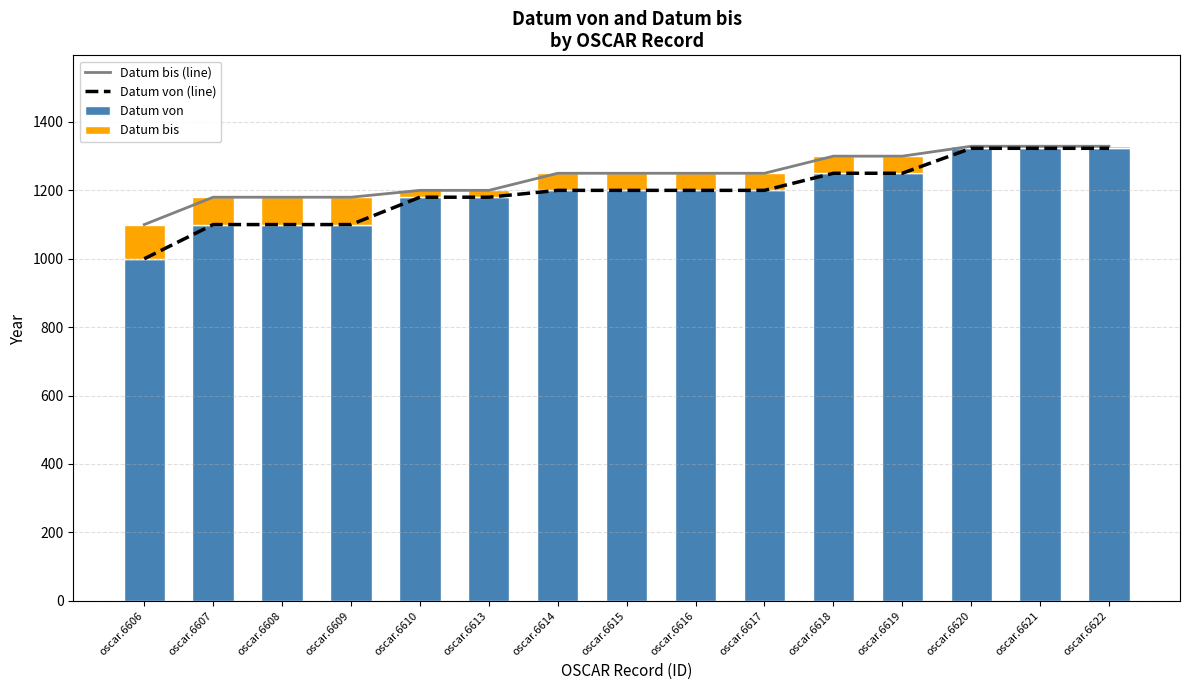

Where is Datum bis (line) nearest to the value 1214?

oscar.6610